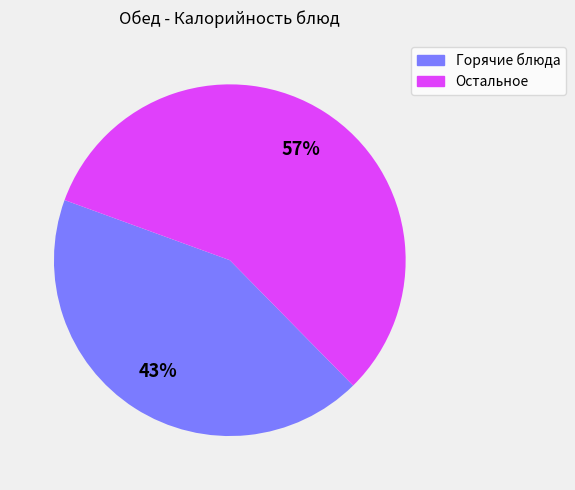

To the nearest percent, what is the average slice percentage?

50%